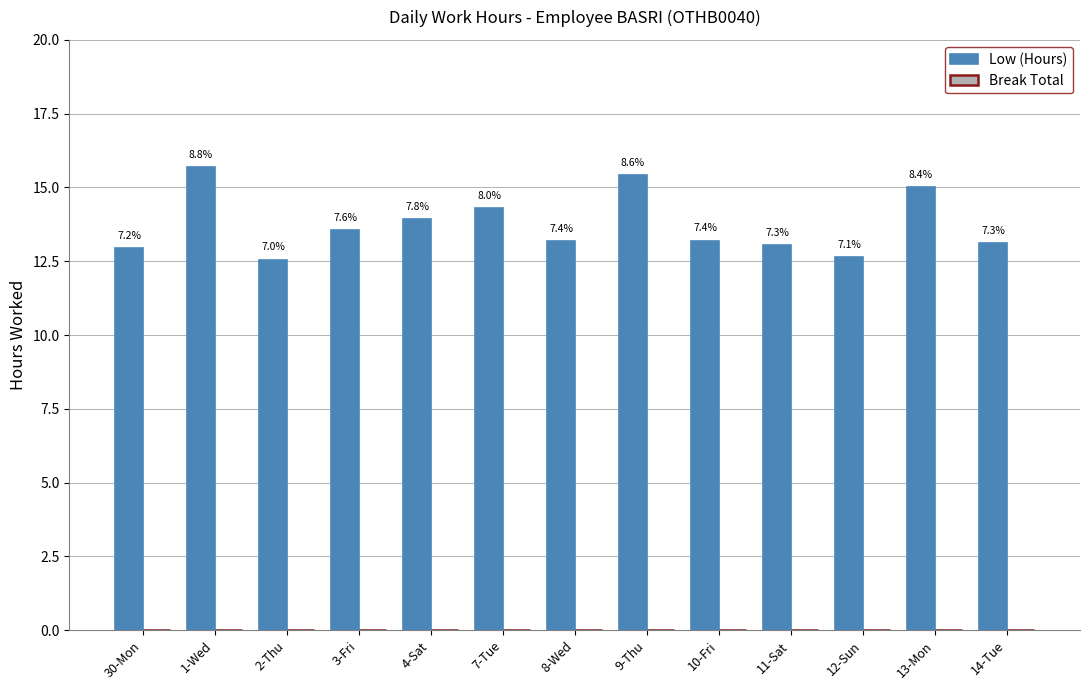

Which category has the highest value across all series?

1-Wed